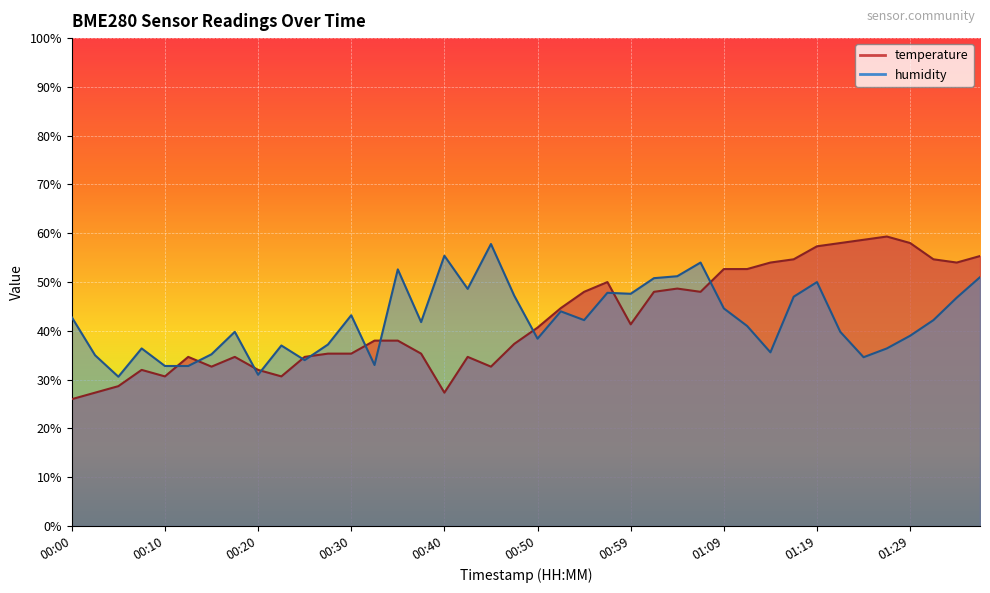

List the labels in order of humidity value, smallest first.

00:05, 00:20, 00:10, 00:13, 00:32, 00:25, 01:24, 00:02, 00:15, 01:14, 00:08, 01:27, 00:22, 00:27, 00:50, 01:29, 00:18, 01:22, 01:12, 00:37, 00:55, 01:32, 00:00, 00:30, 00:52, 01:09, 01:34, 01:17, 00:47, 00:59, 00:57, 00:42, 01:19, 01:02, 01:37, 01:04, 00:35, 01:07, 00:40, 00:45